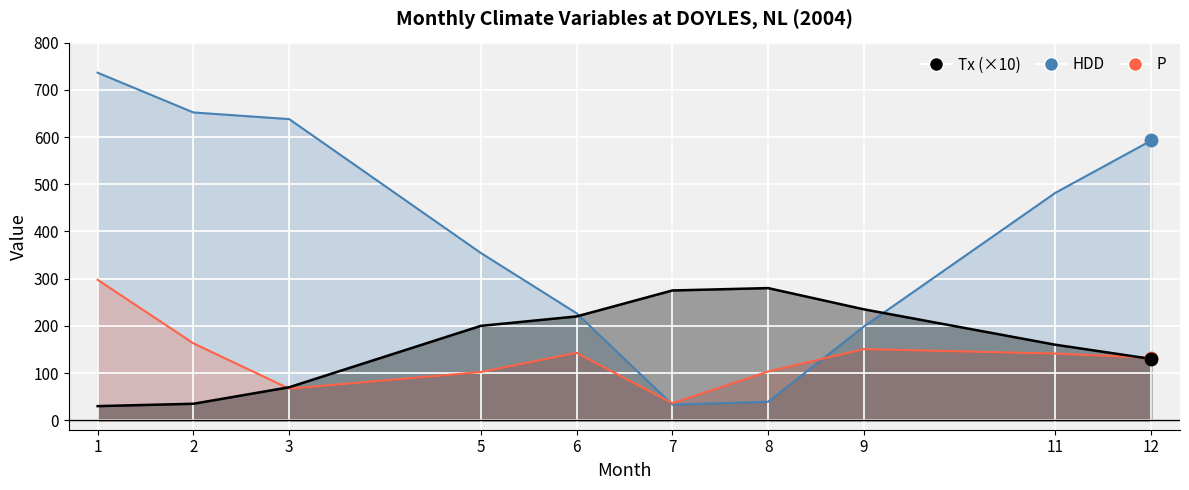

At which category is the sum across all series the highest?

1